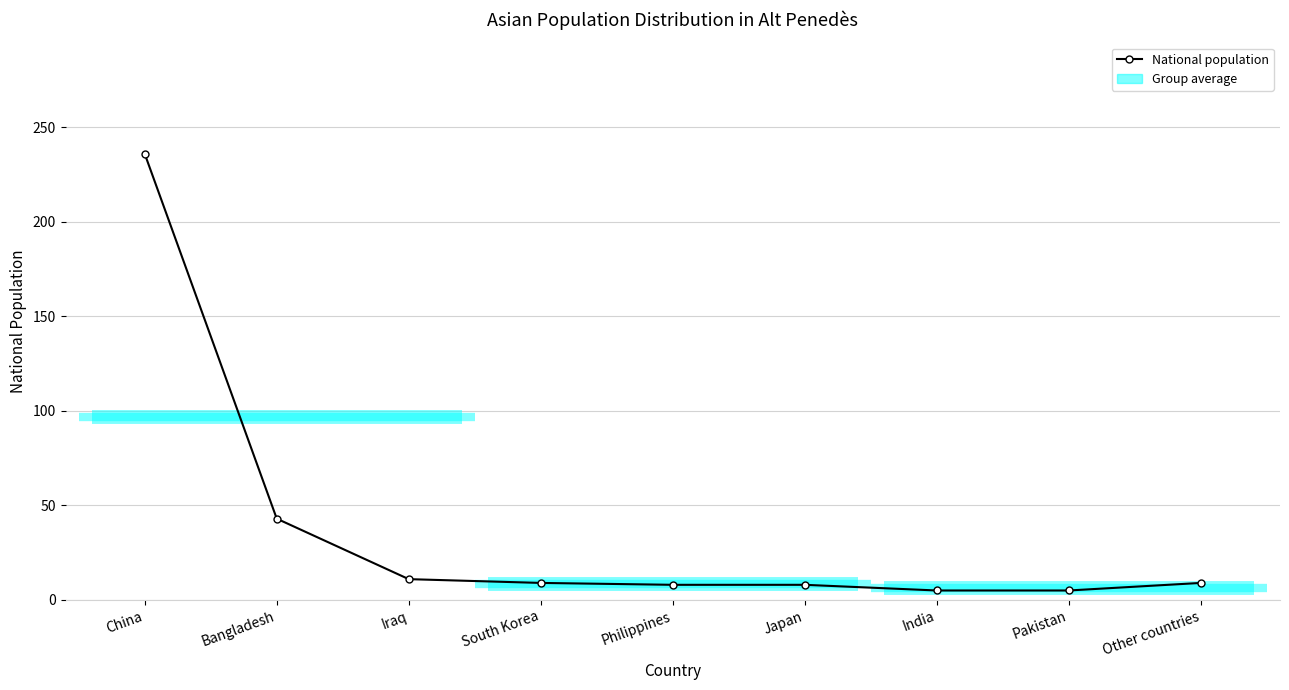

At which category does the chart reach its minimum across all series?

India